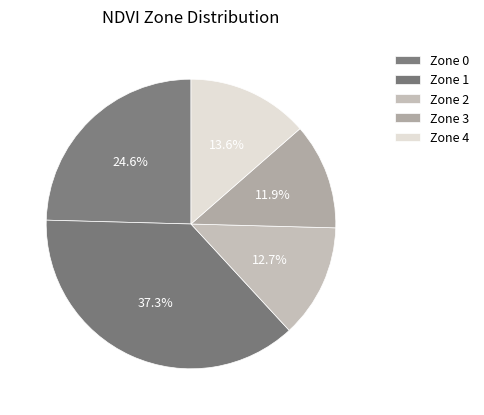

What is the smallest slice in the pie chart?

Zone 3